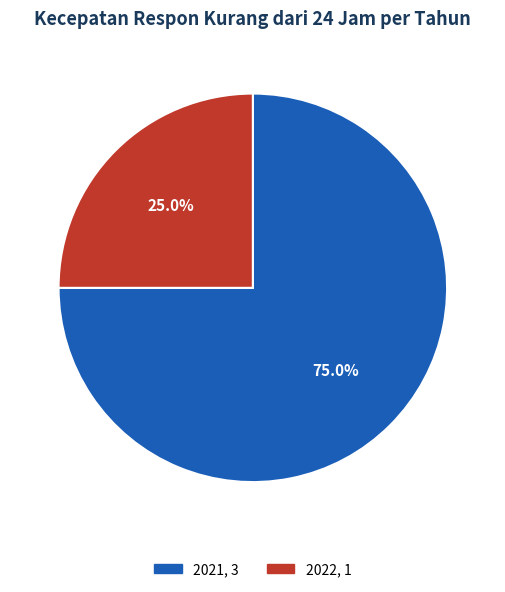

Which category has the biggest portion of the pie?

2021